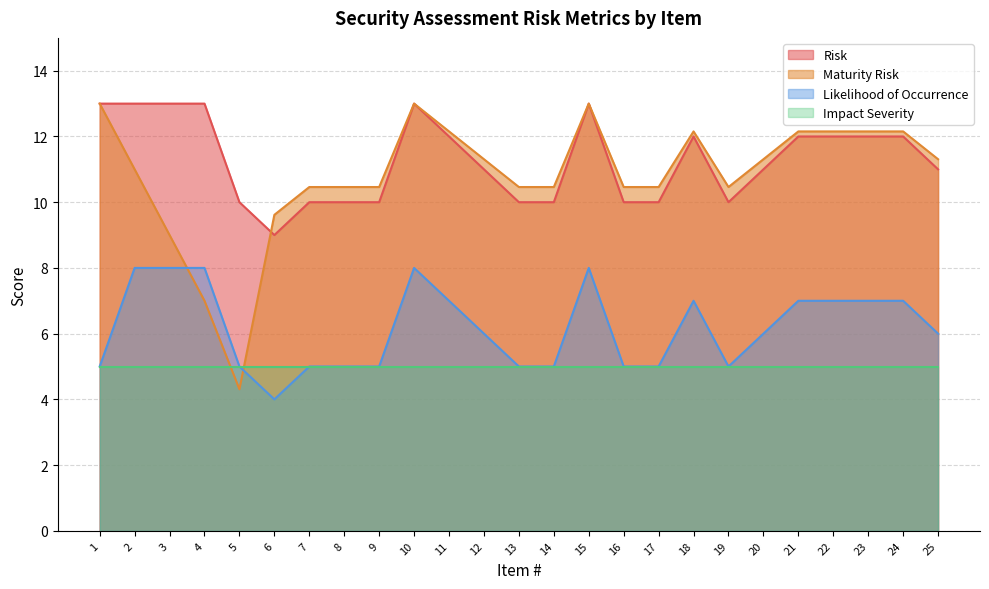

What value does the Maturity Risk series have at 13?

10.5